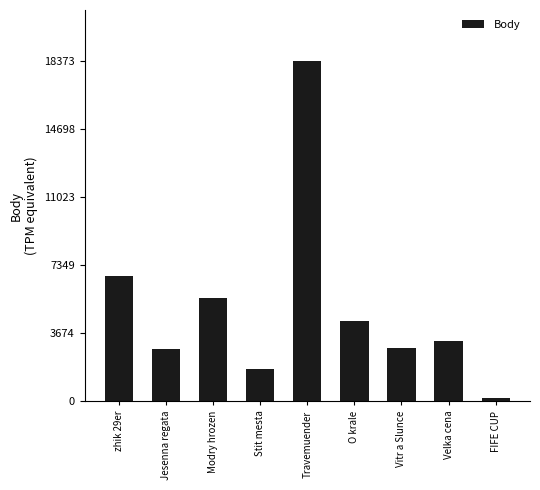

What is the change in value from Modry hrozen to O krale?

-1233